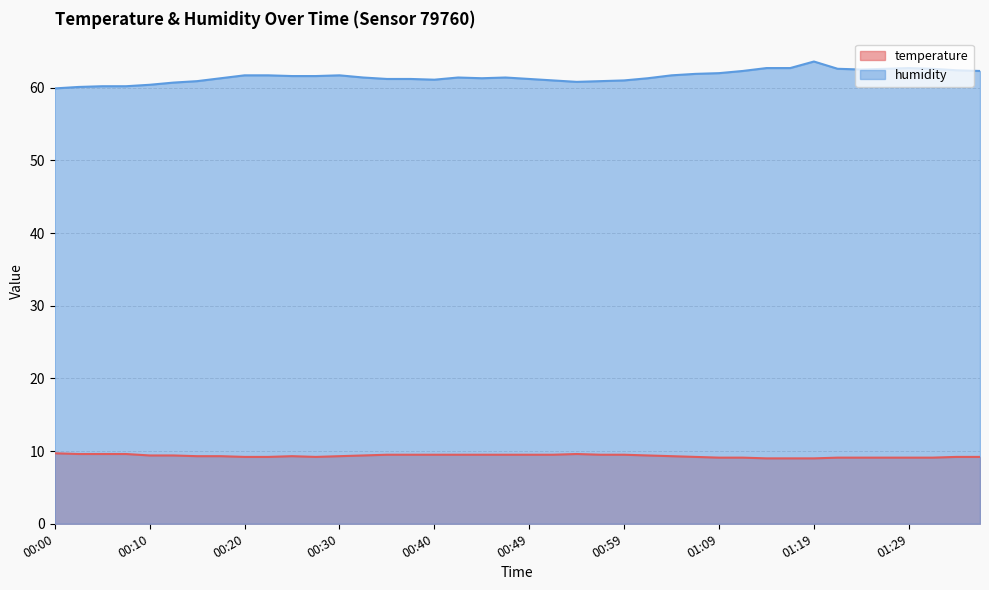

What is the difference between the temperature values at 00:10 and 00:17?

0.1